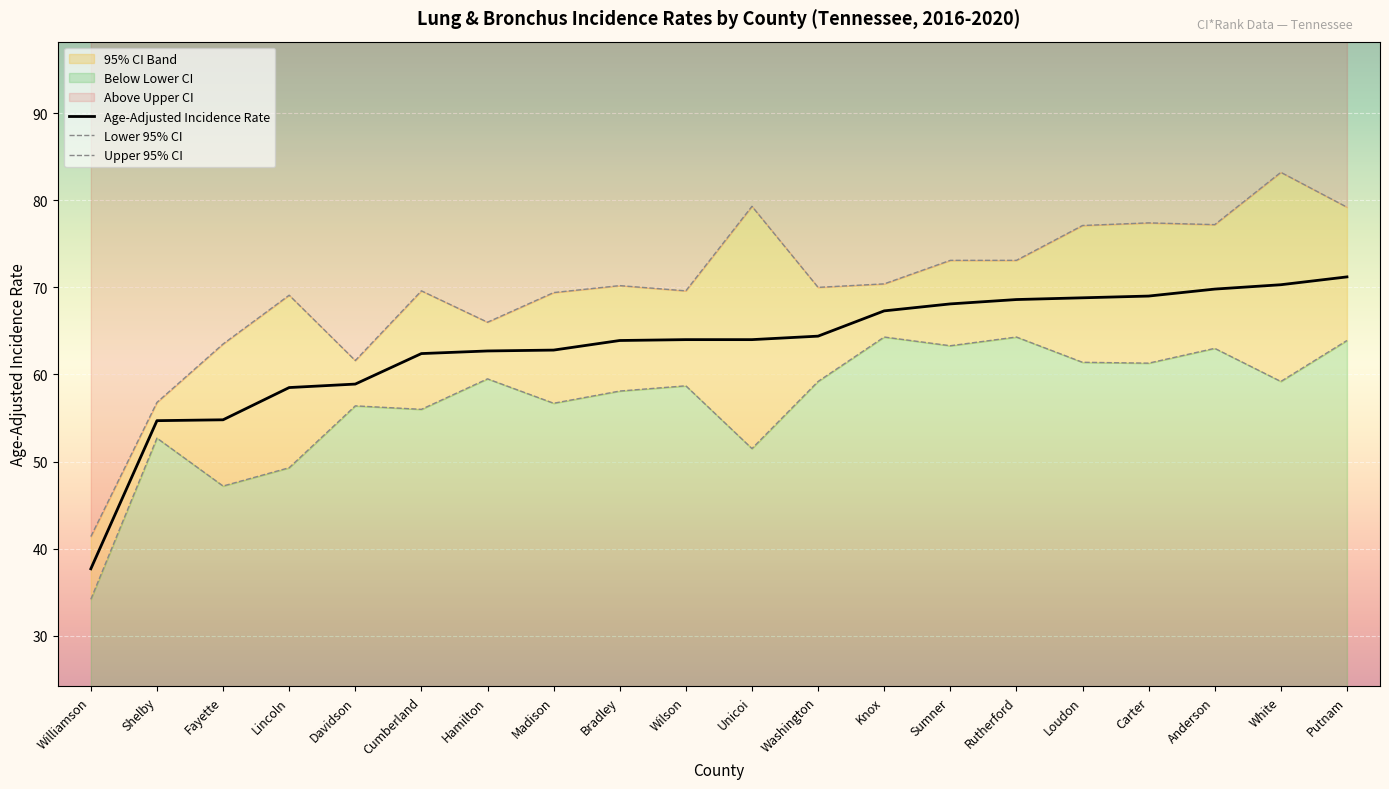

Reading left to right, list all the values displayed in this chart.

Age-Adjusted Incidence Rate: 37.7	54.7	54.8	58.5	58.9	62.4	62.7	62.8	63.9	64.0	64.0	64.4	67.3	68.1	68.6	68.8	69.0	69.8	70.3	71.2
Lower 95% CI: 34.2	52.7	47.2	49.3	56.4	56.0	59.5	56.7	58.1	58.7	51.5	59.2	64.3	63.3	64.3	61.4	61.3	63.0	59.2	63.9
Upper 95% CI: 41.4	56.8	63.5	69.1	61.6	69.6	66.0	69.4	70.2	69.6	79.3	70.0	70.4	73.1	73.1	77.1	77.4	77.2	83.2	79.2